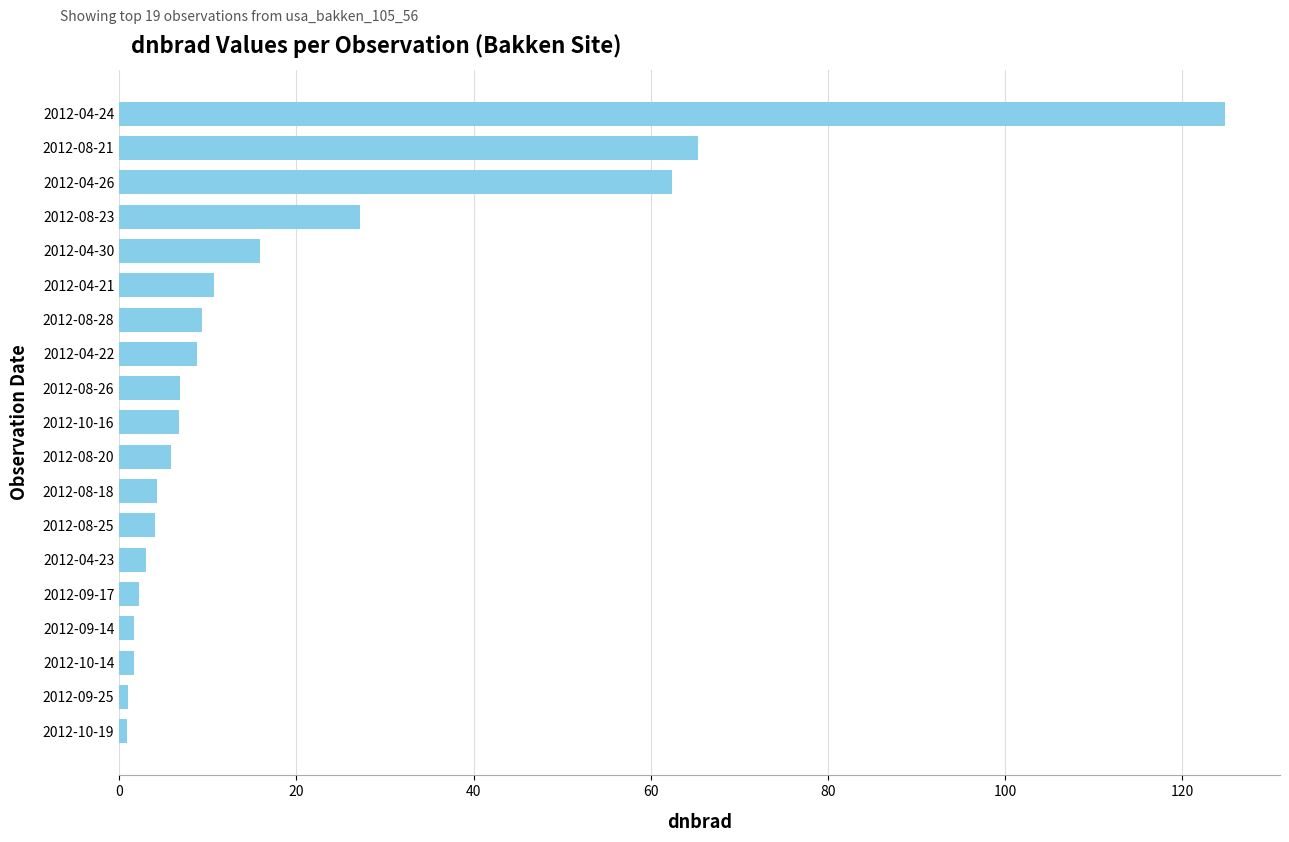

What is the sum of all values?

362.4